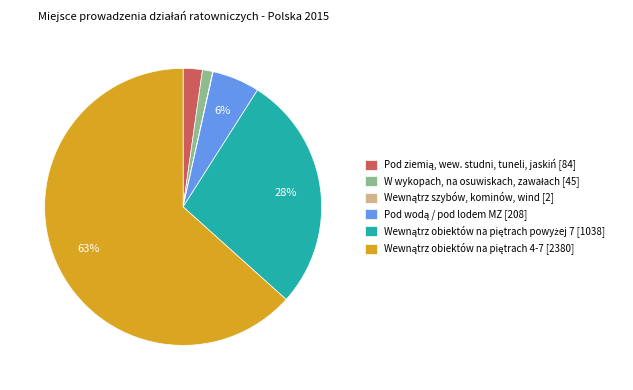

To the nearest percent, what is the average slice percentage?

17%